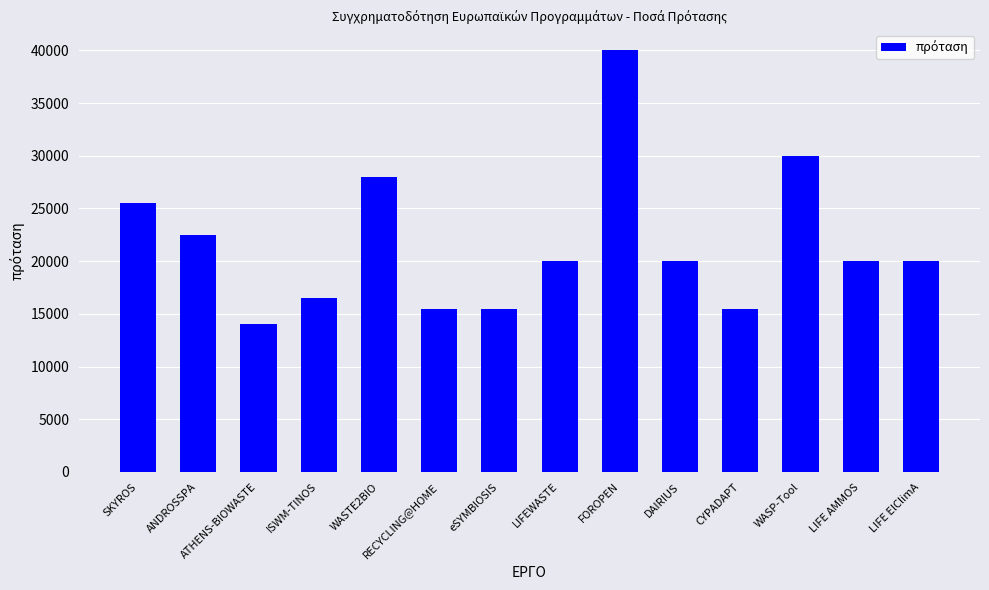

How many values are below 20000?

5